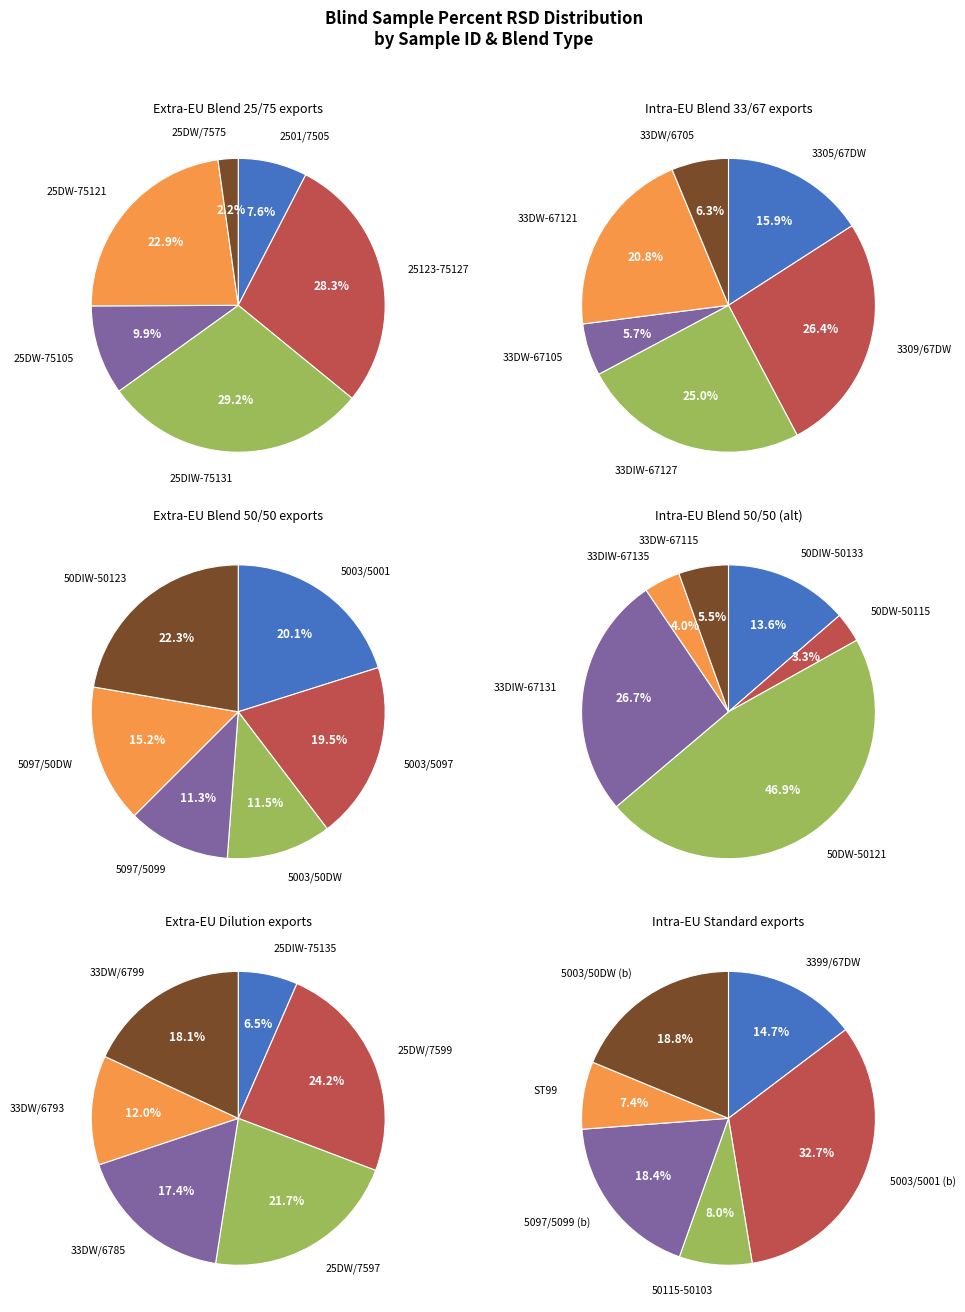

To the nearest percent, what is the combined percentage of 25DW/7575 and 2501/7505?

10%